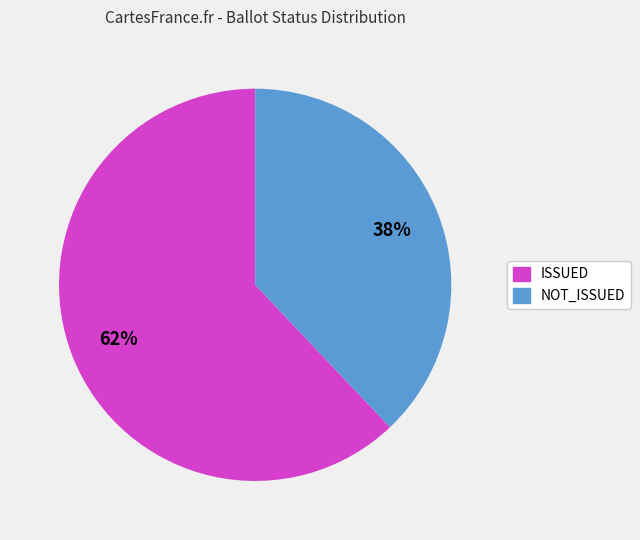

Which category has the biggest portion of the pie?

ISSUED